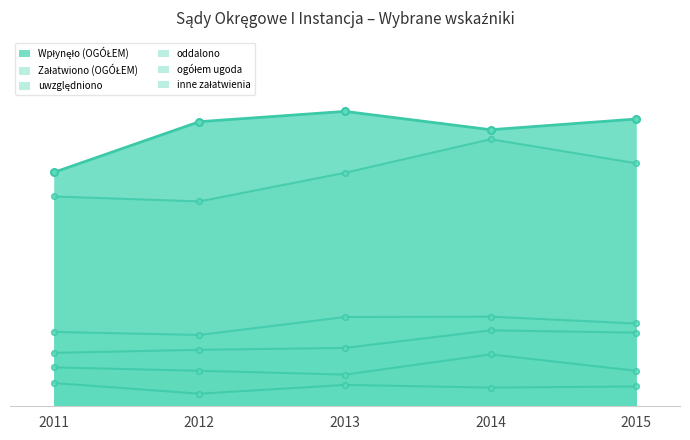

Rank the series at 2013 from lowest to highest value.

ogółem ugoda, inne załatwienia, uwzględniono, oddalono, Załatwiono (OGÓŁEM), Wpłynęło (OGÓŁEM)